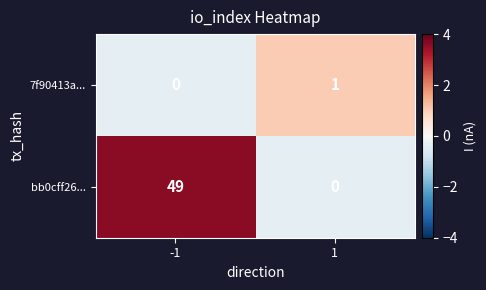

Which series has the largest range (max minus min)?

bb0cff26...